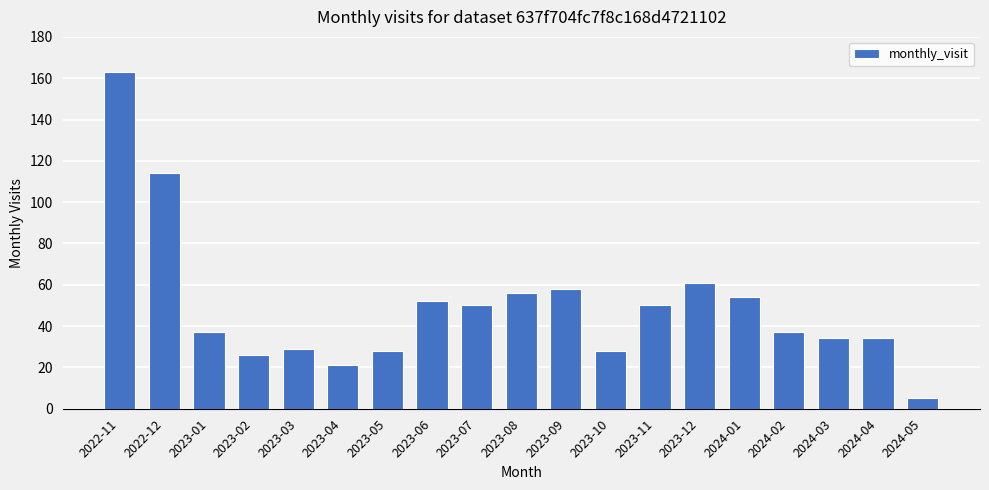

Reading right to left, list all the values displayed in this chart.

2024-05=5	2024-04=34	2024-03=34	2024-02=37	2024-01=54	2023-12=61	2023-11=50	2023-10=28	2023-09=58	2023-08=56	2023-07=50	2023-06=52	2023-05=28	2023-04=21	2023-03=29	2023-02=26	2023-01=37	2022-12=114	2022-11=163